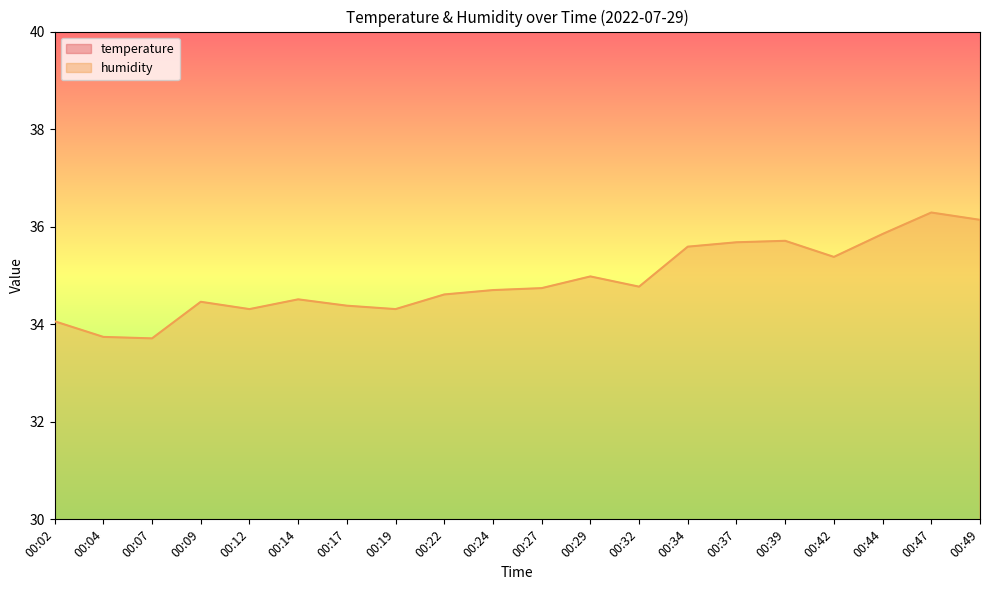

Reading left to right, transcribe all the data shown in this chart.

temperature: 00:02=25.2	00:04=25.2	00:07=25.2	00:09=25.2	00:12=25.2	00:14=25.1	00:17=25.1	00:19=25.1	00:22=25.0	00:24=25.0	00:27=25.1	00:29=25.1	00:32=25.0	00:34=25.0	00:37=24.9	00:39=24.9	00:42=24.9	00:44=24.9	00:47=24.9	00:49=24.9
humidity: 00:02=34.1	00:04=33.7	00:07=33.7	00:09=34.5	00:12=34.3	00:14=34.5	00:17=34.4	00:19=34.3	00:22=34.6	00:24=34.7	00:27=34.7	00:29=35.0	00:32=34.8	00:34=35.6	00:37=35.7	00:39=35.7	00:42=35.4	00:44=35.9	00:47=36.3	00:49=36.1